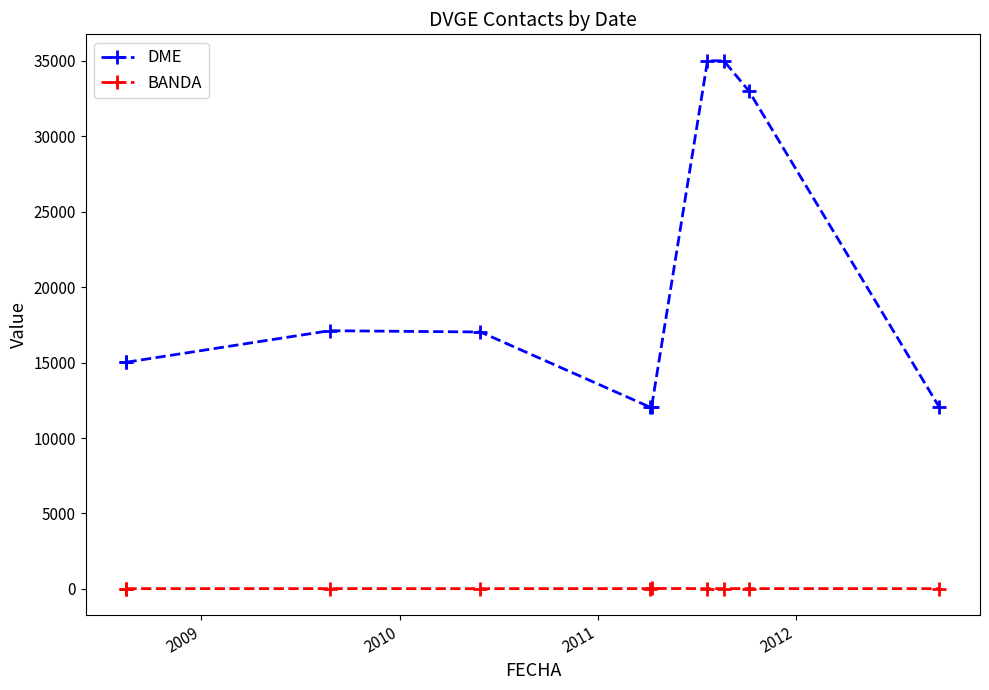

True or false: BANDA has a value of 36 at 6.

False